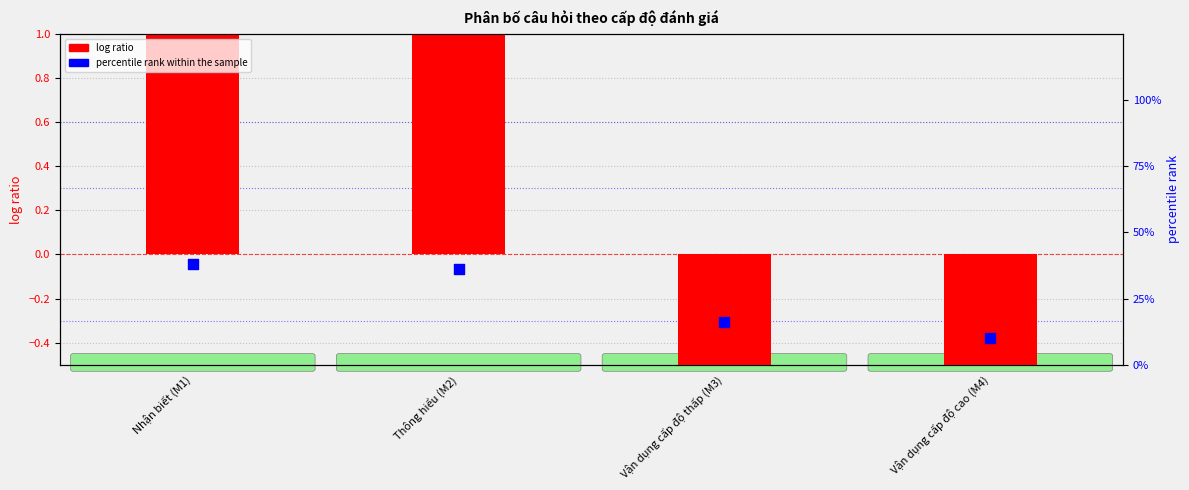

What are all the series names shown in the legend?

log ratio, percentile rank within the sample